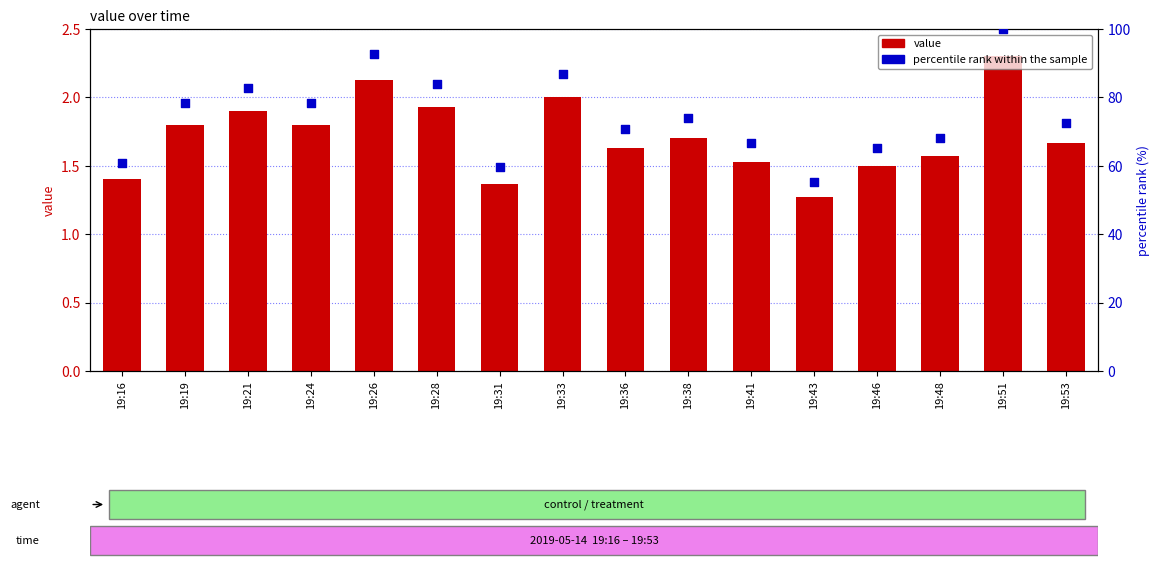

Which series contains the highest Y value?

percentile rank within the sample